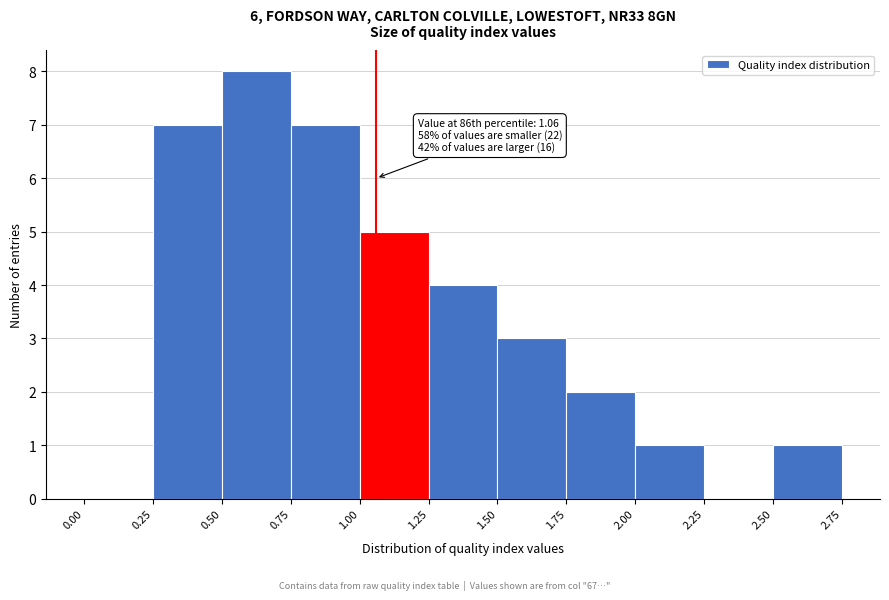

Which range on the x-axis has the tallest bar?

0.50 to 0.75